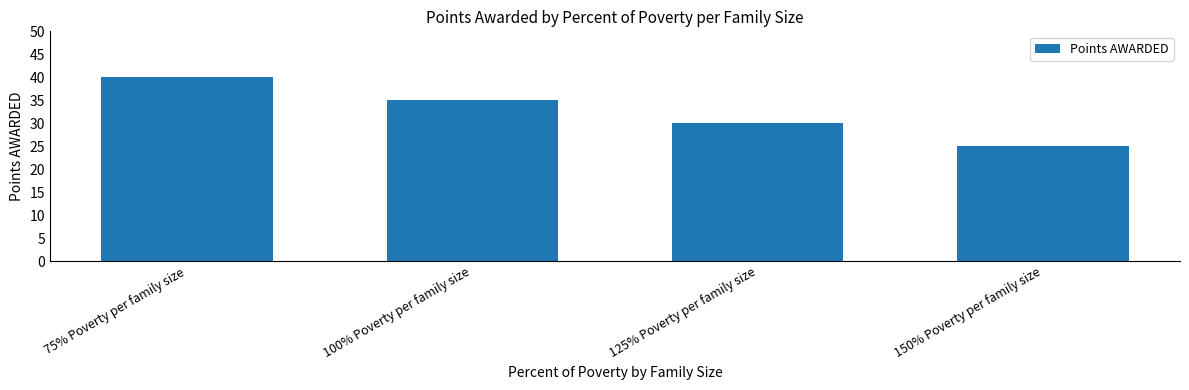

The chart shows a value of 30 at 125% Poverty per family size. True or false?

True